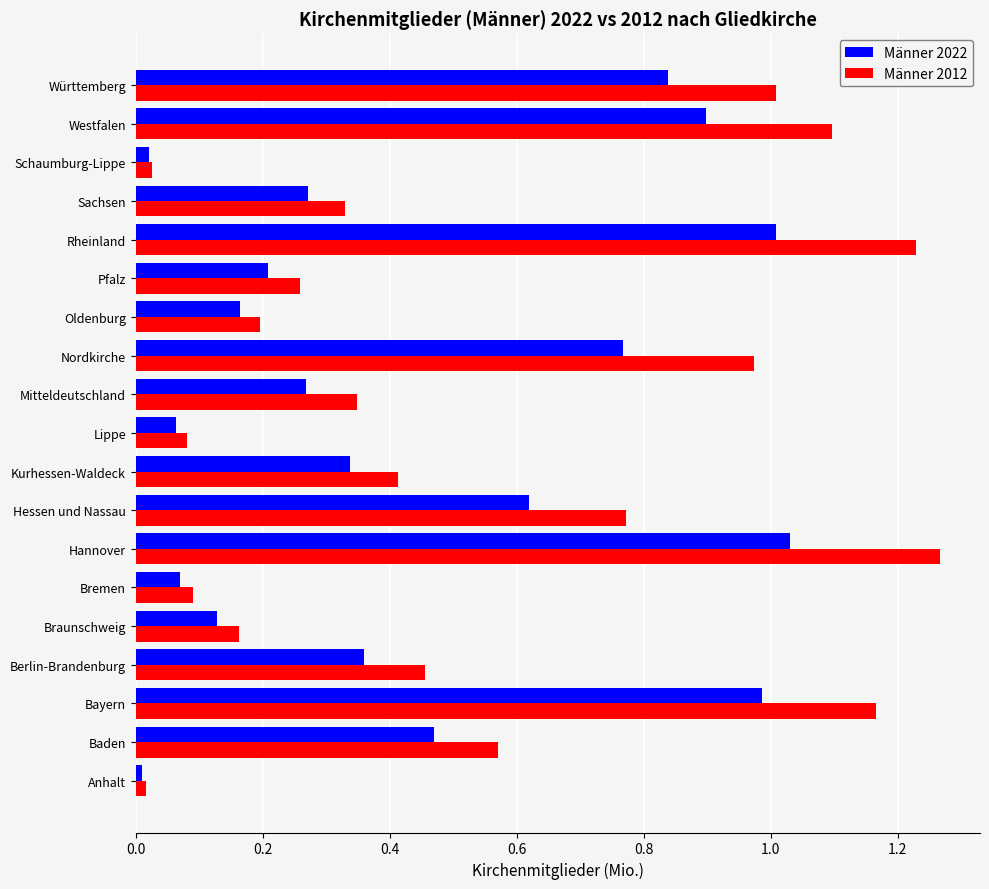

Is it true that Männer 2022 equals 0.2 at Baden?

False